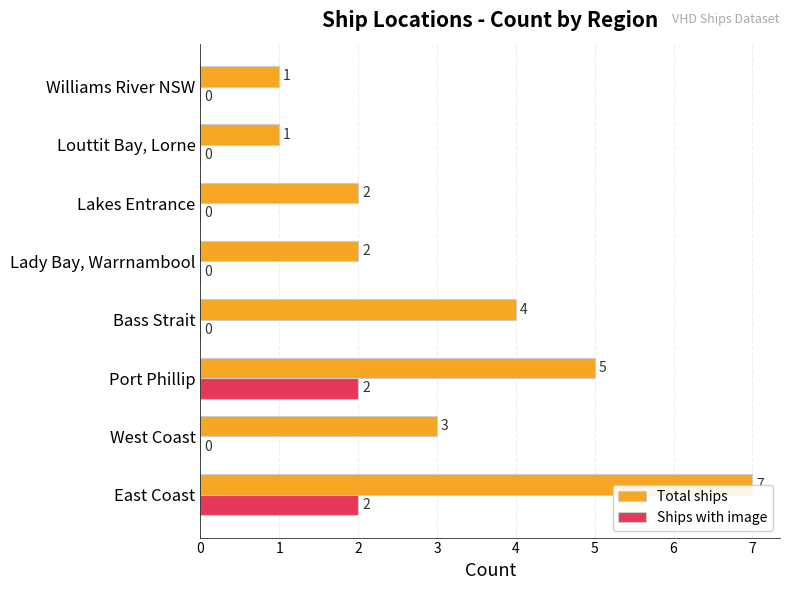

What is the highest value of the Total ships series?

7